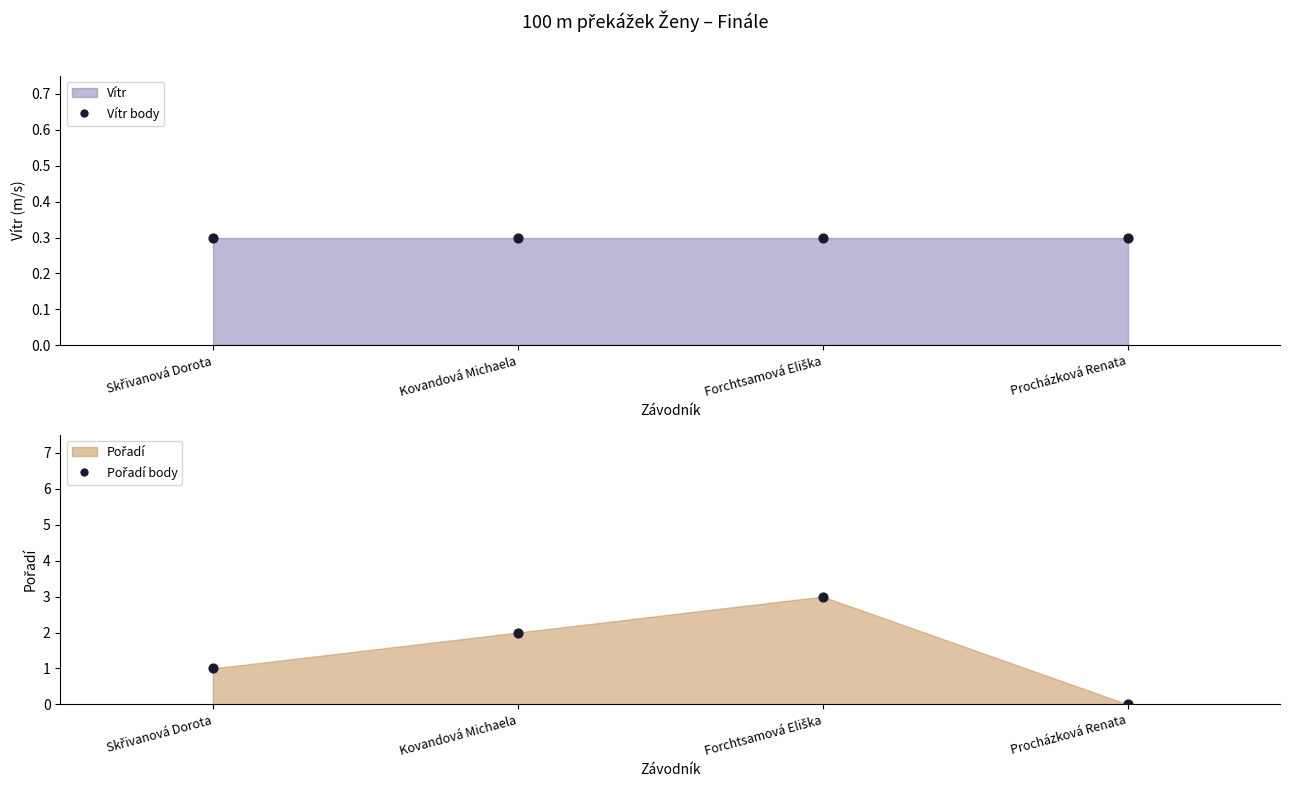

Which series contains the highest Y value?

Pořadí body